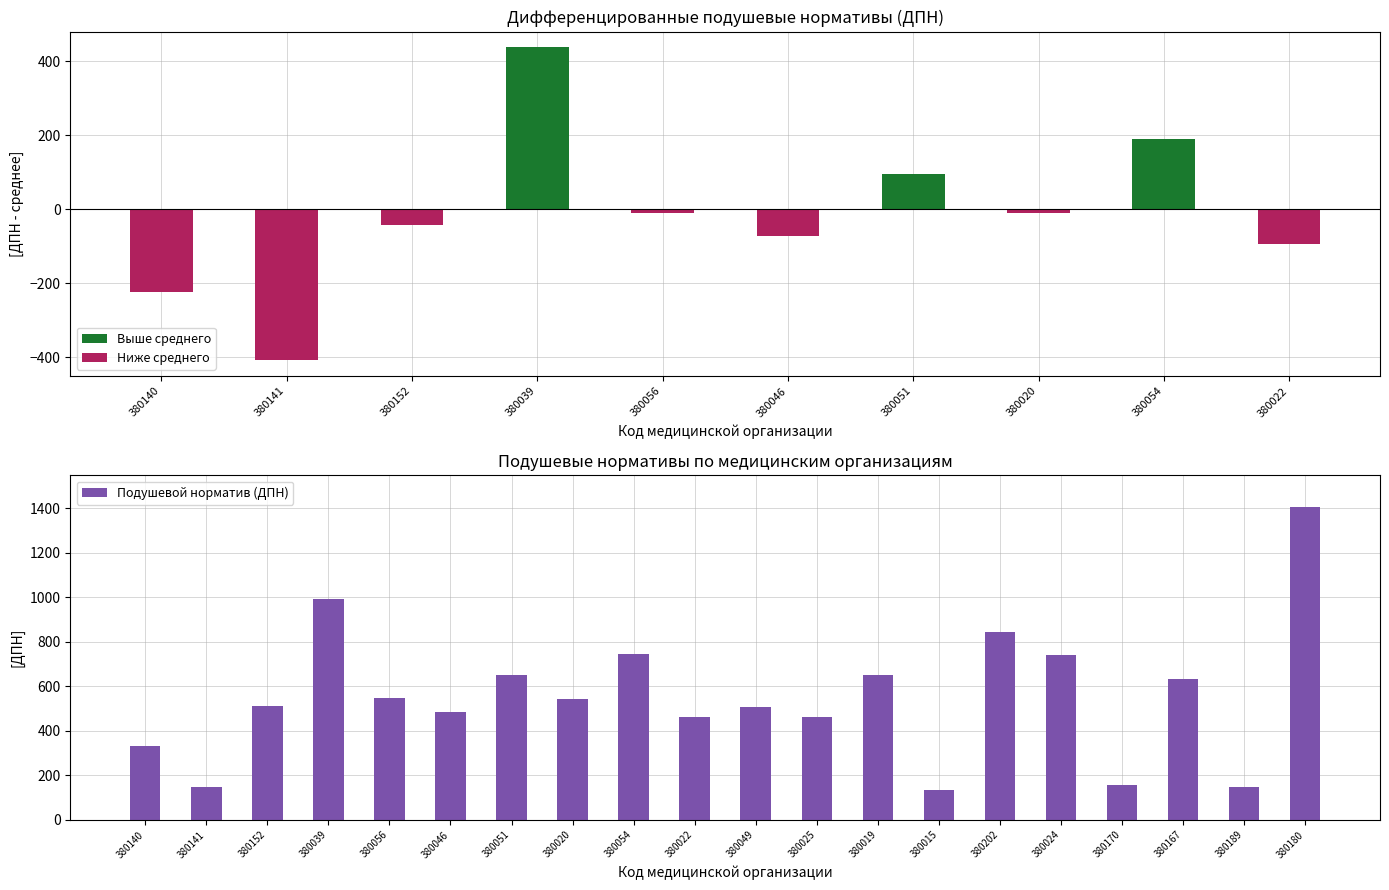

At which label is the value closest to 769?

380054